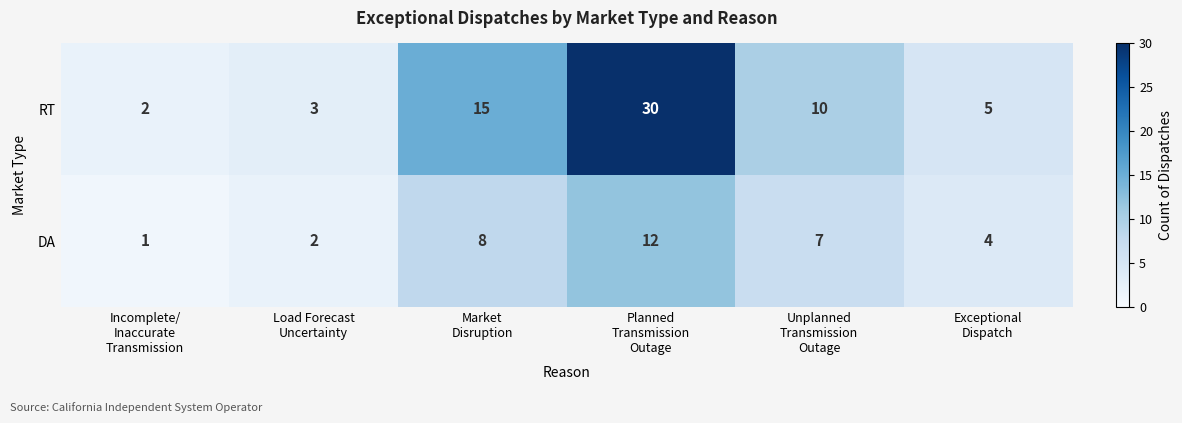

Between Load Forecast
Uncertainty and Unplanned
Transmission
Outage, which series saw the biggest shift?

RT